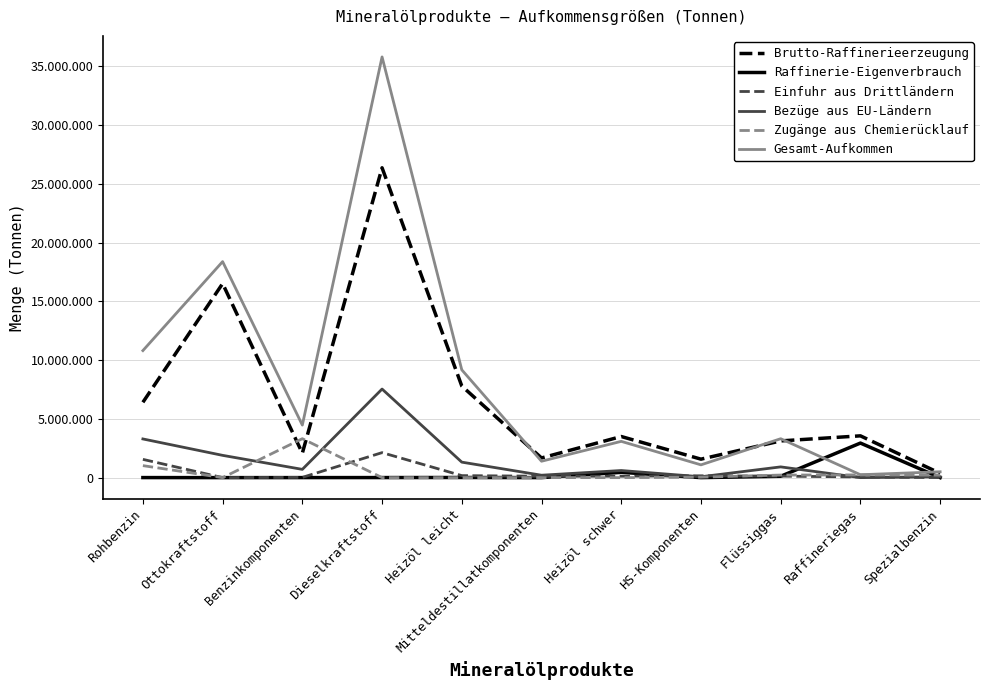

The Brutto-Raffinerieerzeugung series shows 23959663 at Ottokraftstoff. True or false?

False